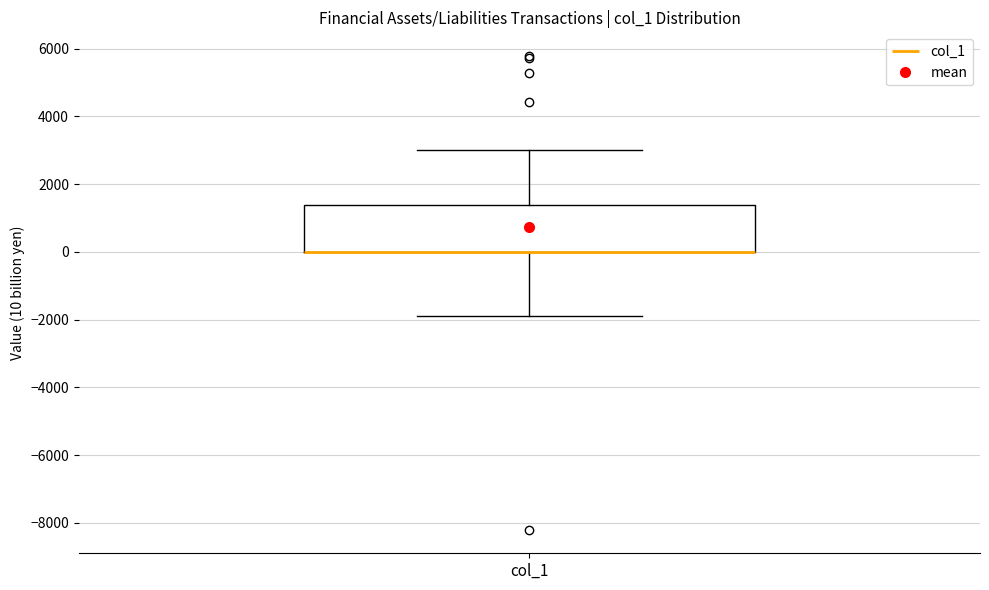

Read this box plot against the y-axis: the position of the median line, the range covered by the box, and the ends of both whiskers. The values are not printed on the chart, so give them approximately, as read against the axis.

median 0 (drawn on the box's lower edge), box 0 to 1400, whiskers -2000 to 3000